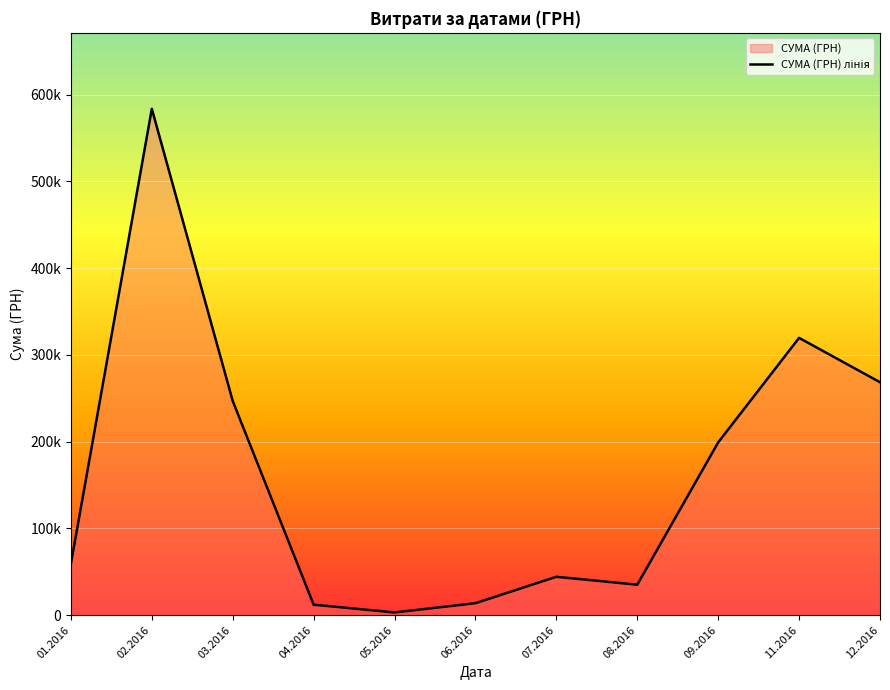

What is the value of the 9th point from the left?

199145.2